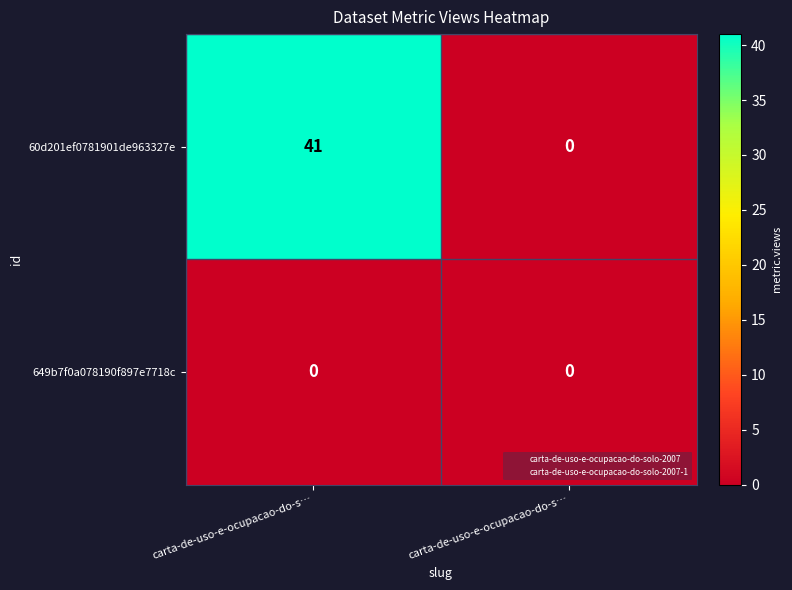

How many data points does each series have?

2